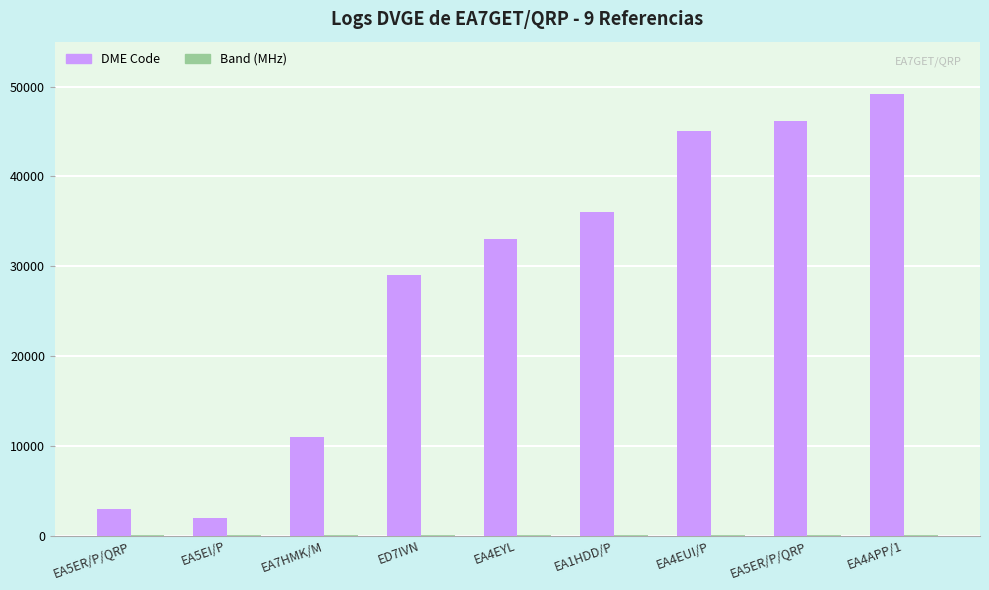

How many groups of bars are there?

9